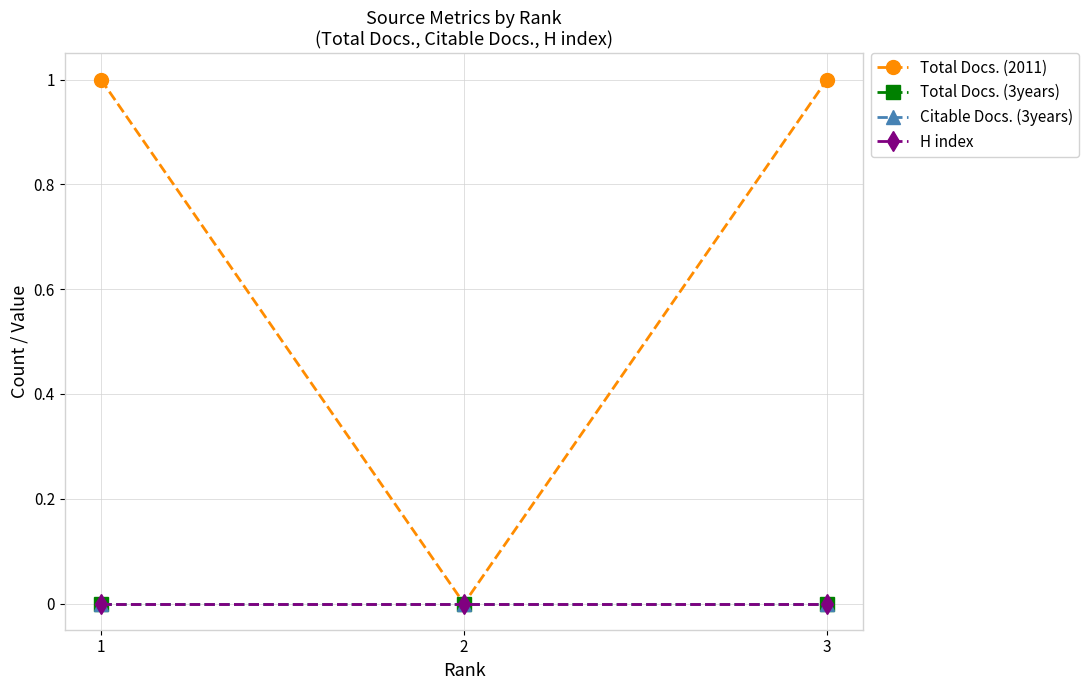

Does the chart have visible grid lines?

Yes